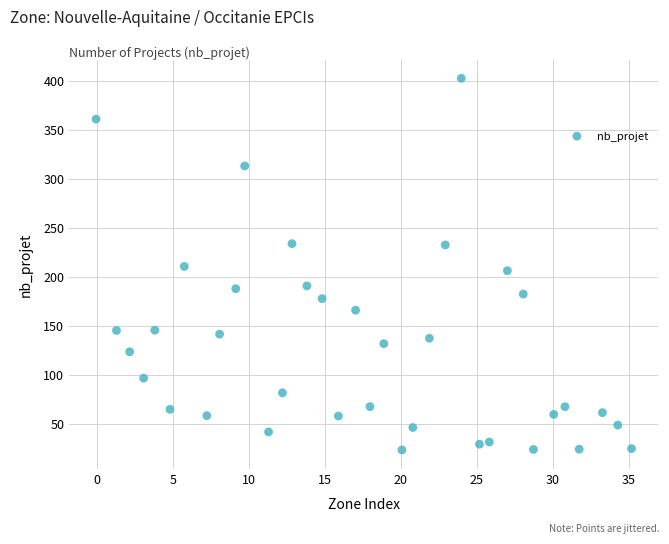

What is the range of X values (max minus min)?

35.3